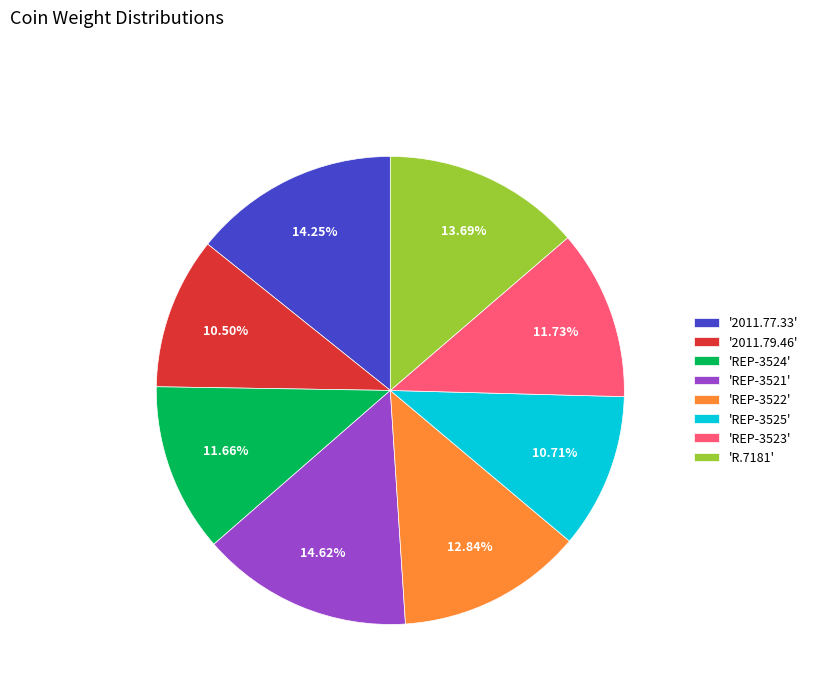

Does any single category account for the majority?

No